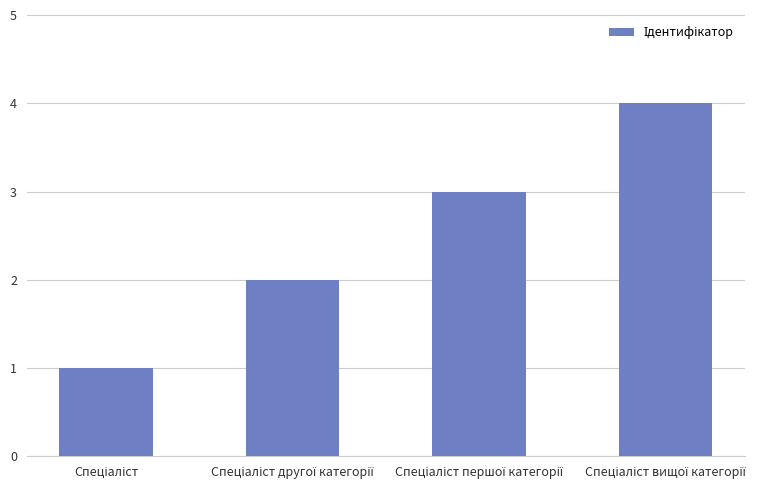

What is the value of the 2nd bar from the left?

2